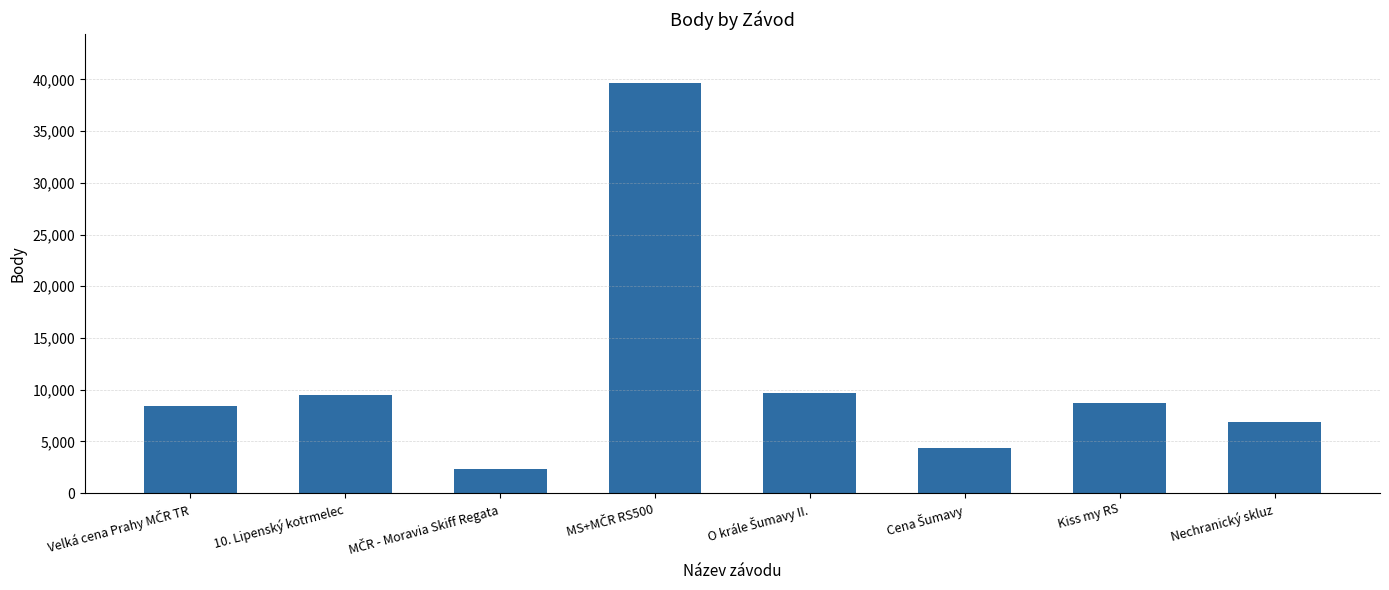

At which label does the data first exceed 8730?

10. Lipenský kotrmelec